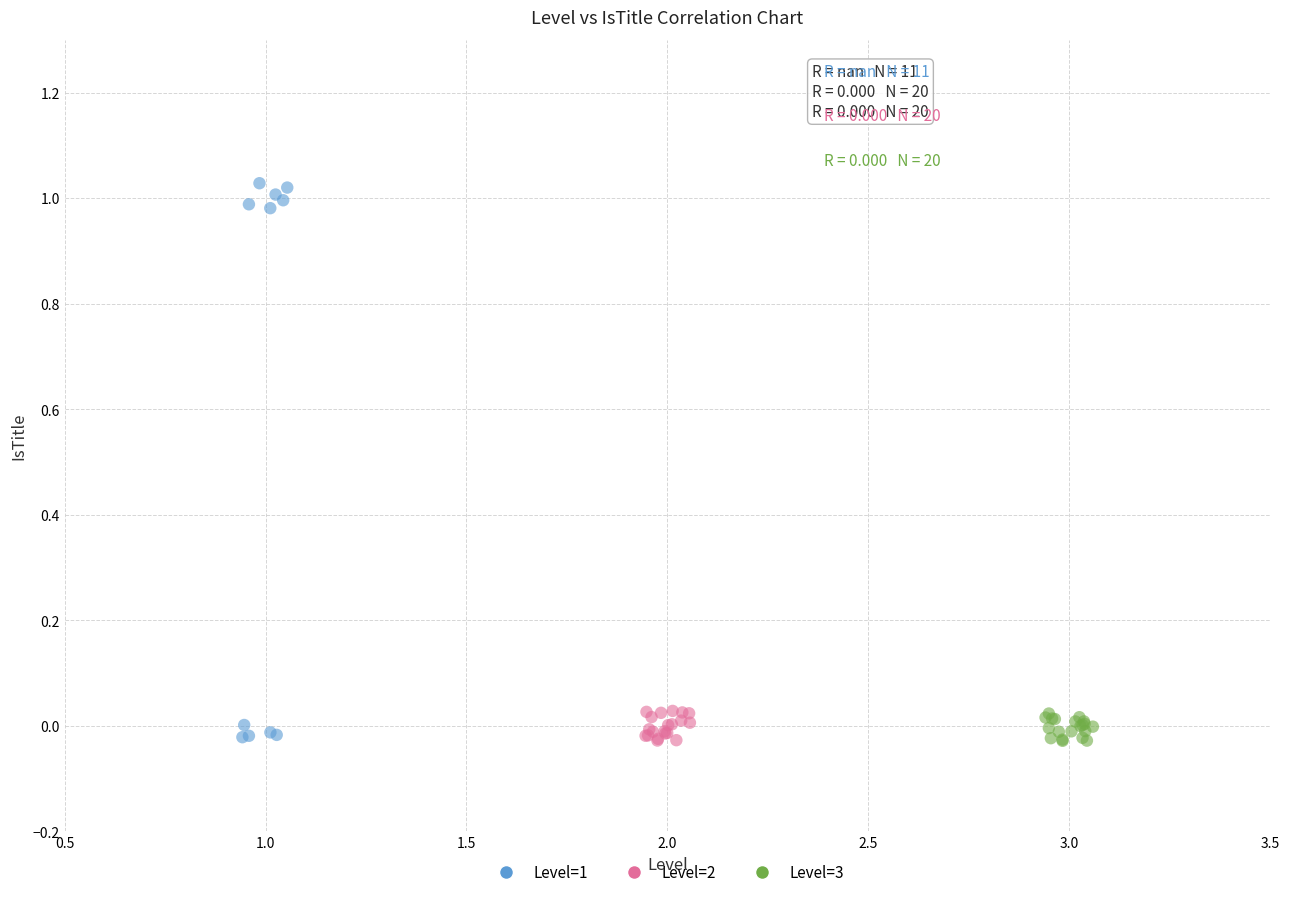

Which series reaches the maximum Y coordinate?

Level=1